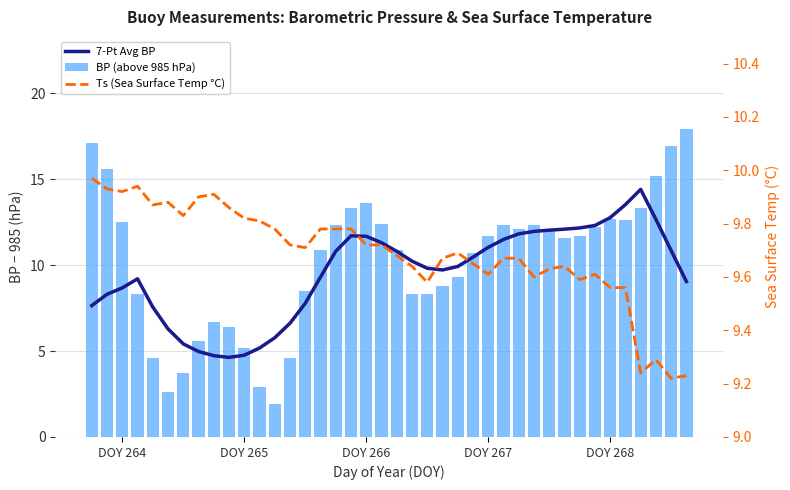

How many data points in BP (above 985 hPa) are above 11?

21